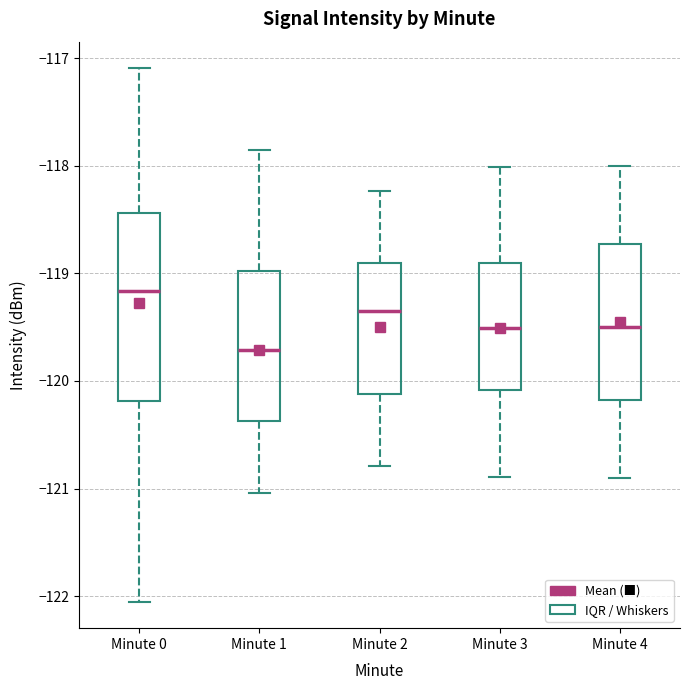

Reading left to right, read every box against the y-axis: the position of its median line, the range the box covers, and the ends of its whiskers. The values are not printed on the chart, so give them approximately, as read against the axis.

Minute 0: median -119.2, box -120.2 to -118.4, whiskers -122.0 to -117.1
Minute 1: median -119.7, box -120.4 to -119.0, whiskers -121.0 to -117.9
Minute 2: median -119.3, box -120.1 to -118.9, whiskers -120.8 to -118.2
Minute 3: median -119.5, box -120.1 to -118.9, whiskers -120.9 to -118.0
Minute 4: median -119.5, box -120.2 to -118.7, whiskers -120.9 to -118.0